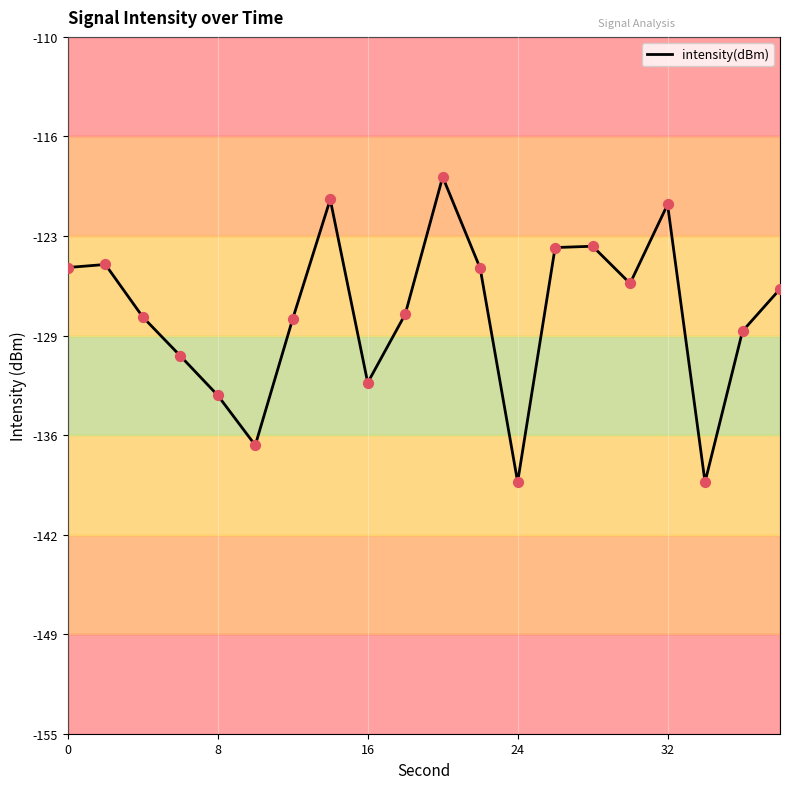

What is the minimum value shown in the chart?

-138.8